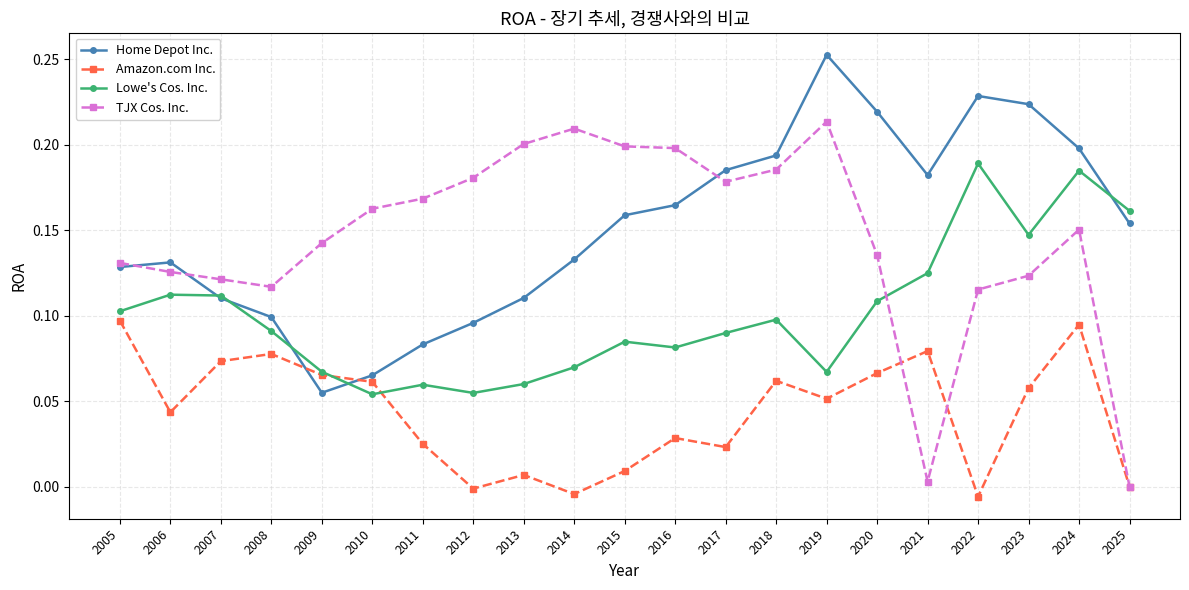

At which label is Home Depot Inc. closest to 0?

2009